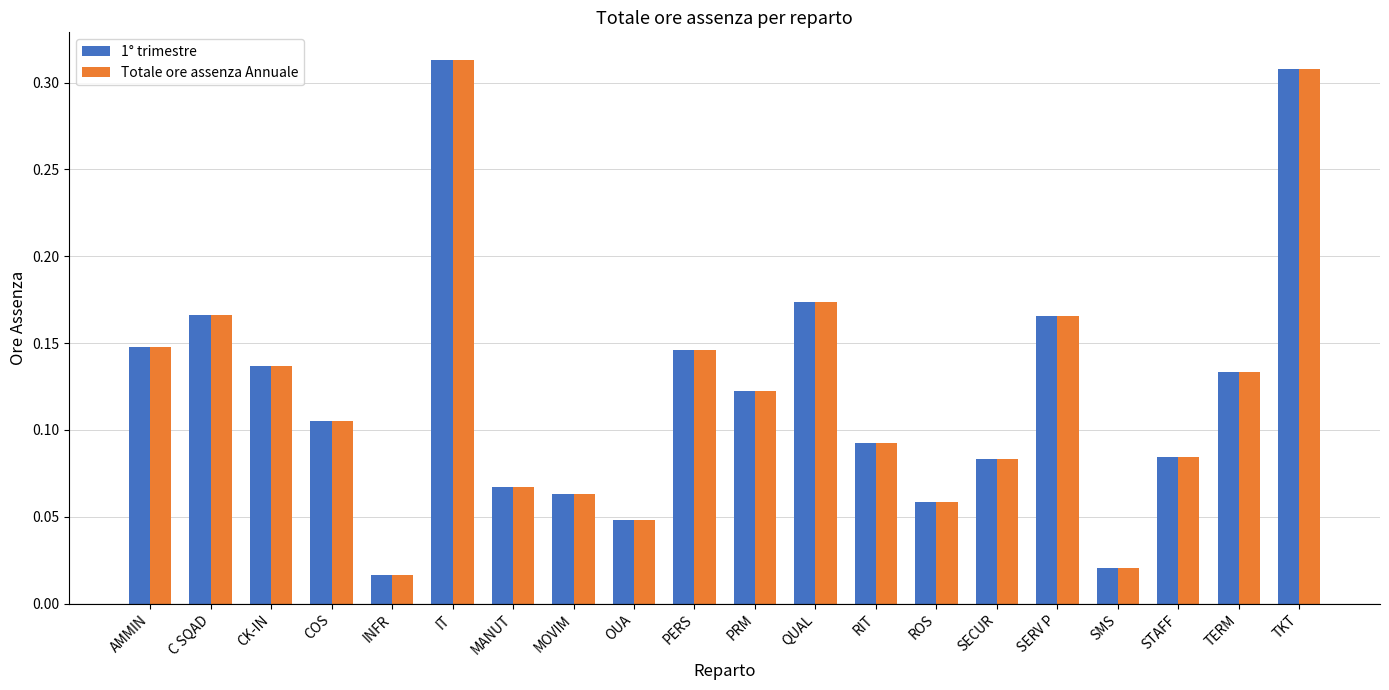

At how many categories does at least one series exceed 0?

20